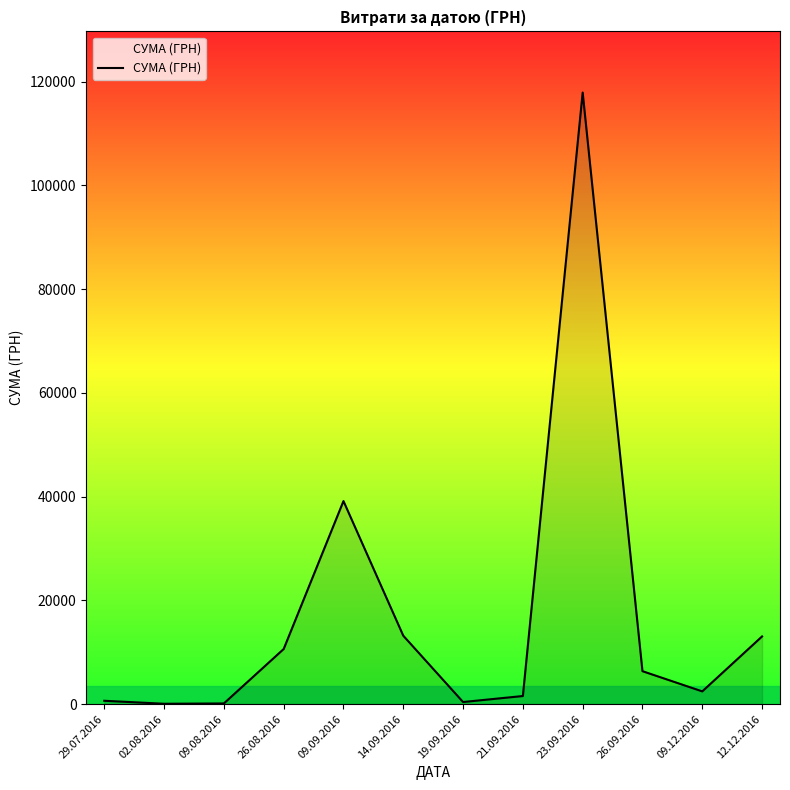

Count the number of data series in this chart.

1